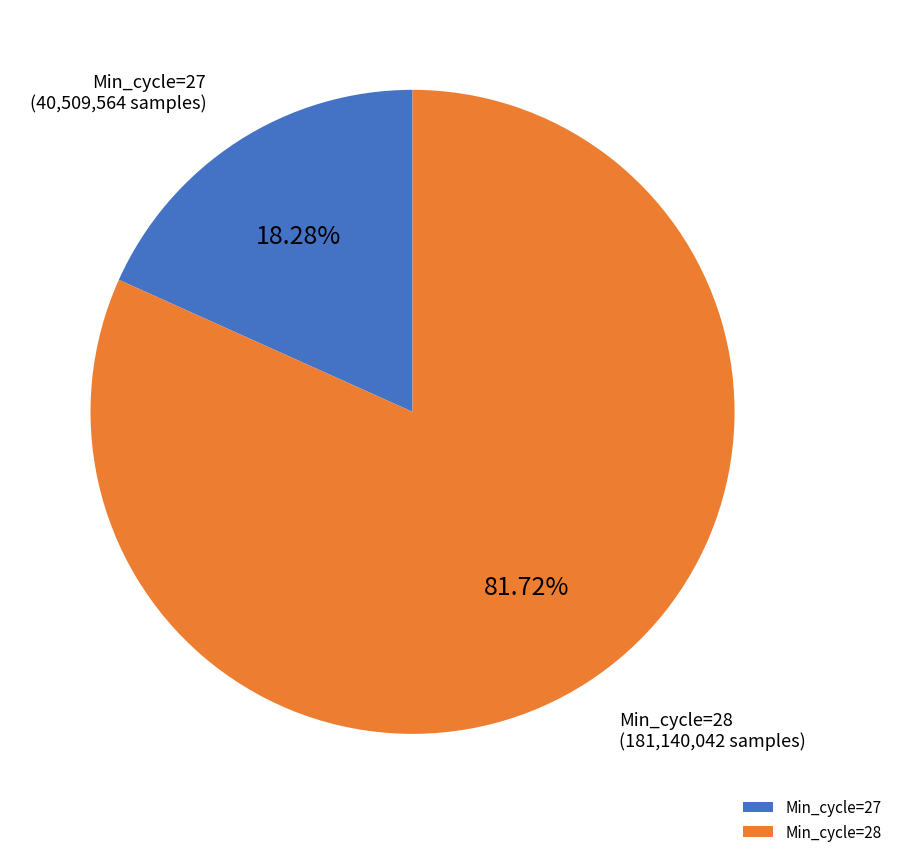

What percentage is the Min_cycle=27 slice, to the nearest percent?

18%